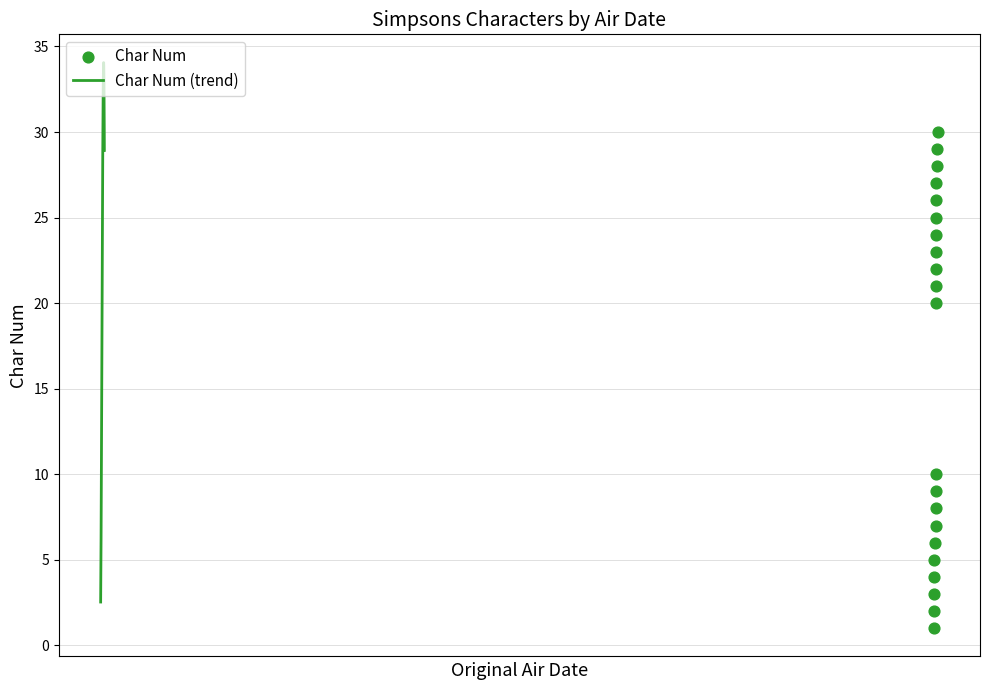

What is the change in value from 1993-04-29 to 1996-01-14?

+1